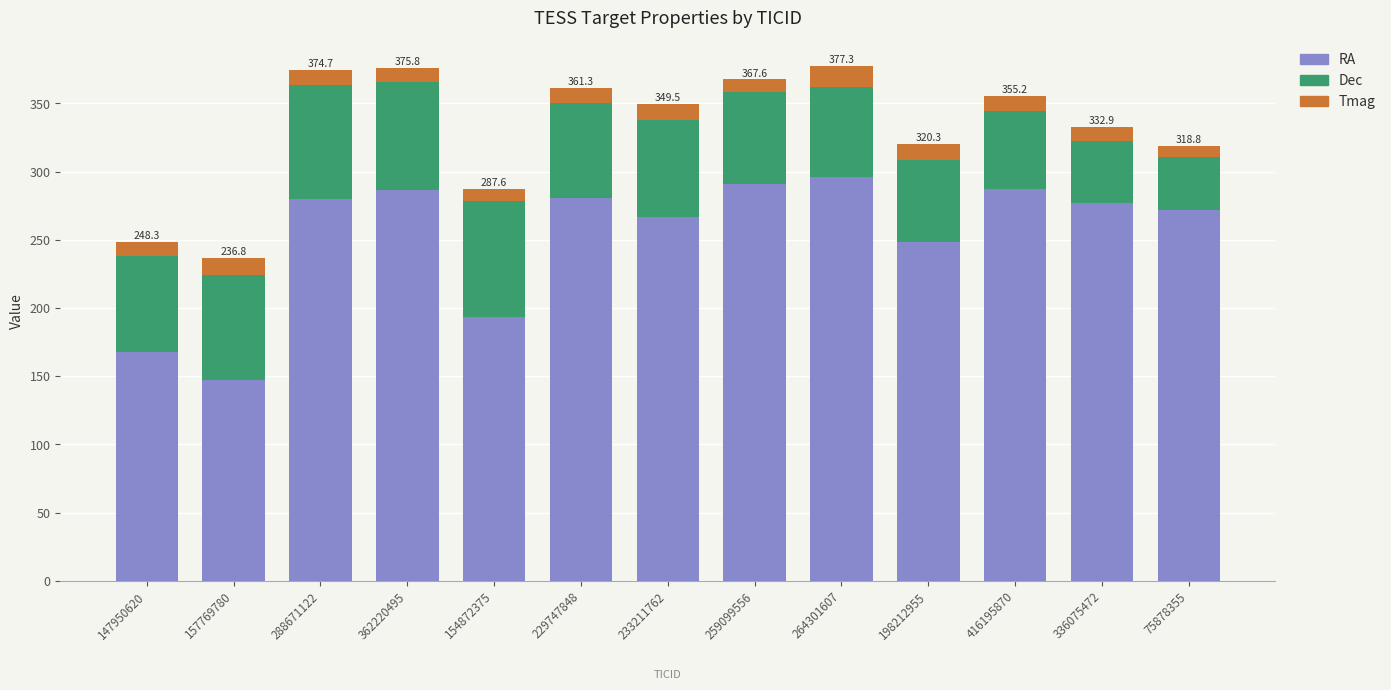

What is the total value across all series at 288671122?

374.7